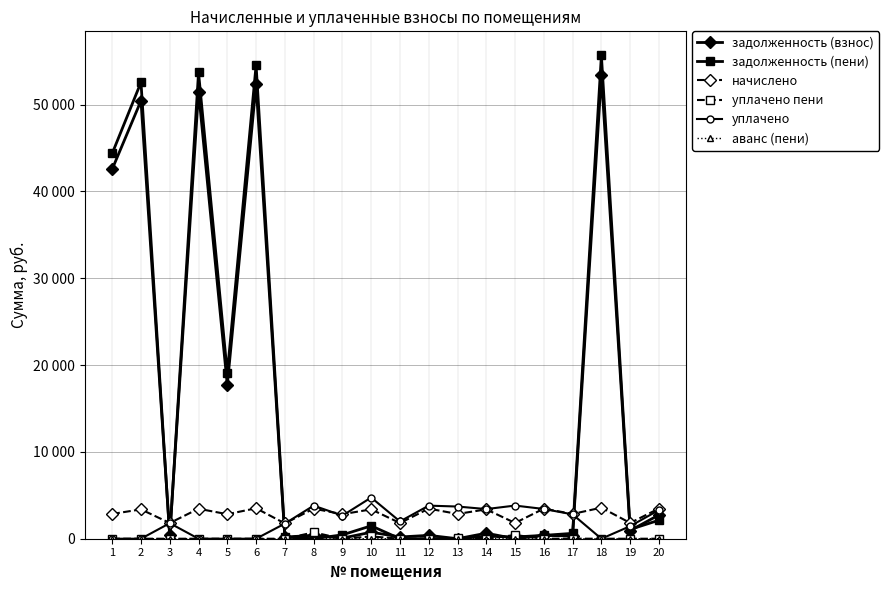

Does the chart have visible grid lines?

Yes